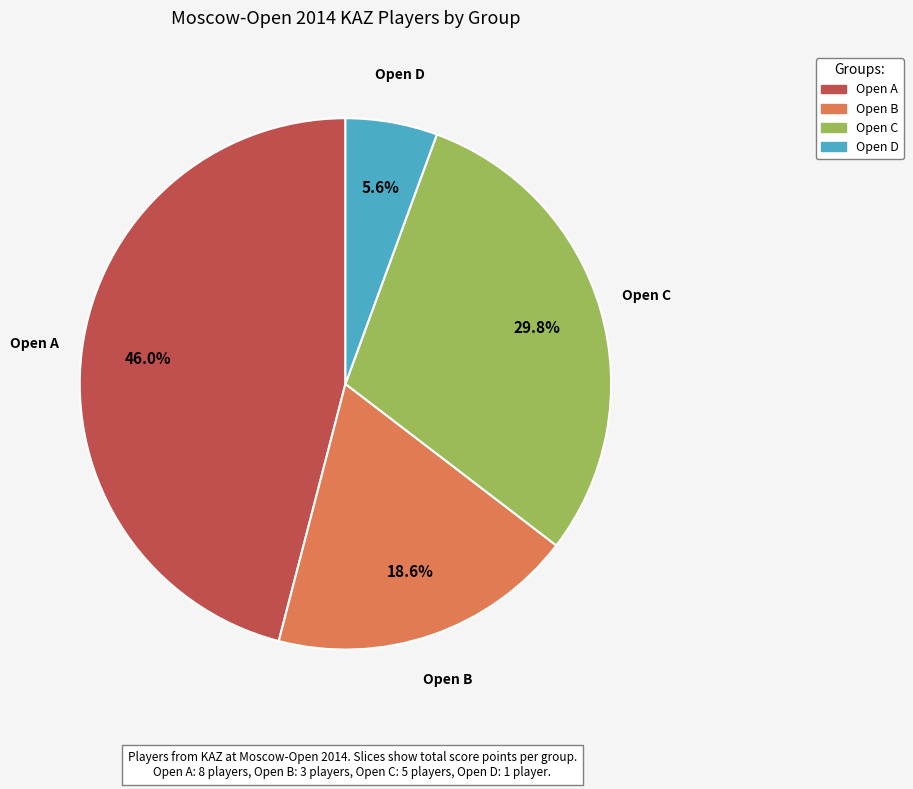

Which has a higher value, Open C or Open D?

Open C